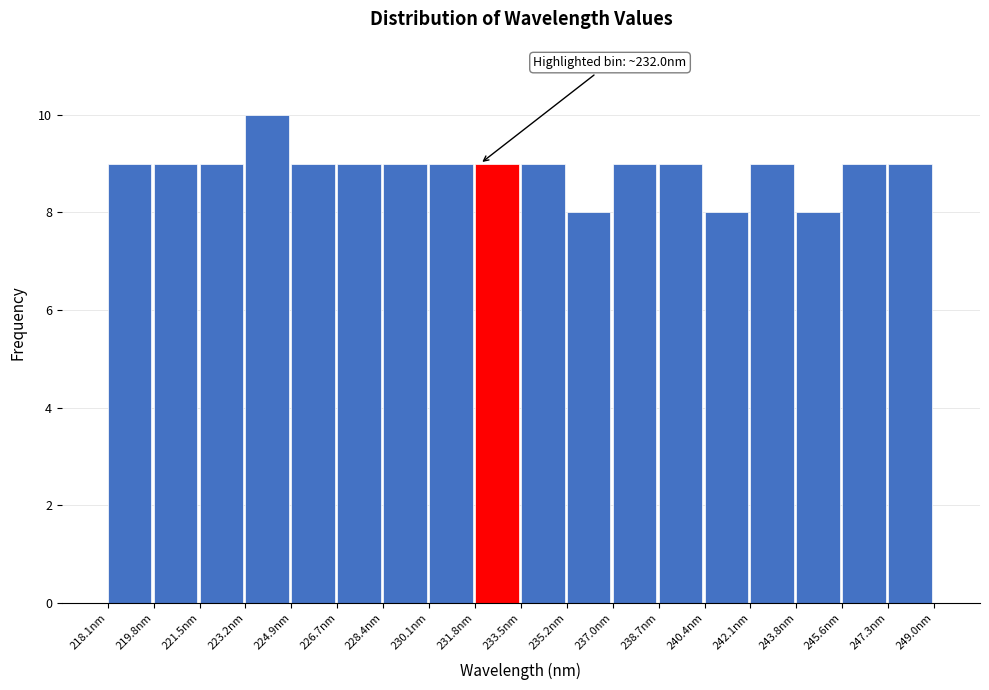

Over which range of the x-axis is the bar tallest?

223.2 to 225.0